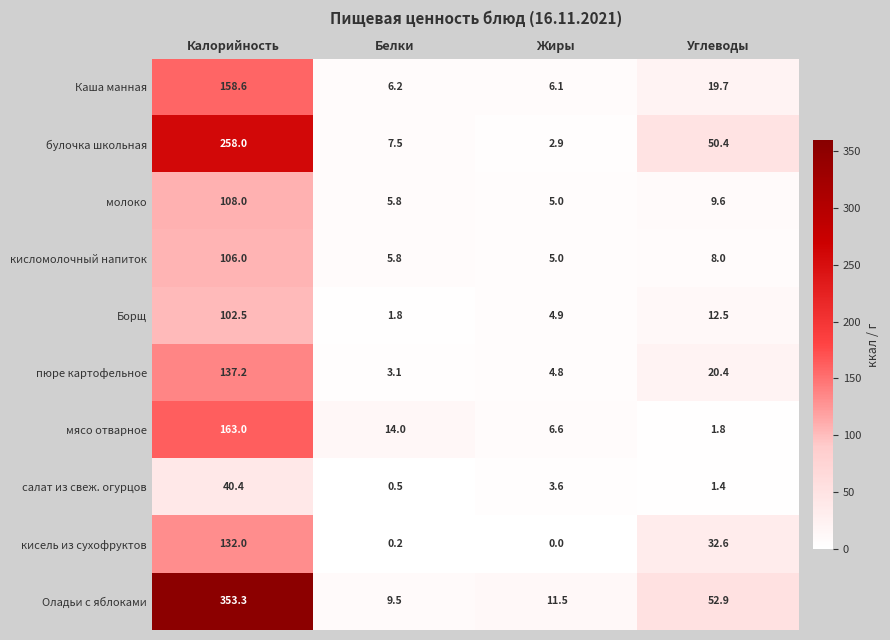

Which series has the widest spread of values?

Оладьи с яблоками